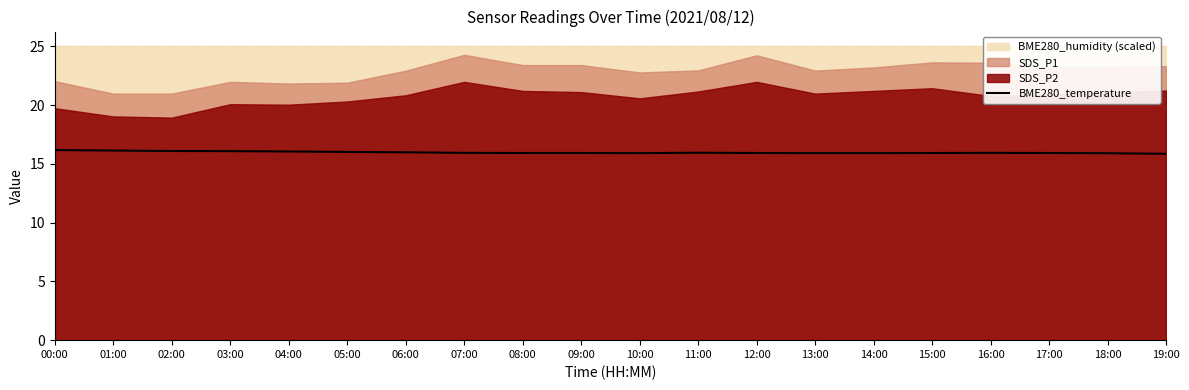

True or false: the data shows 15.9 at 18:00.

True